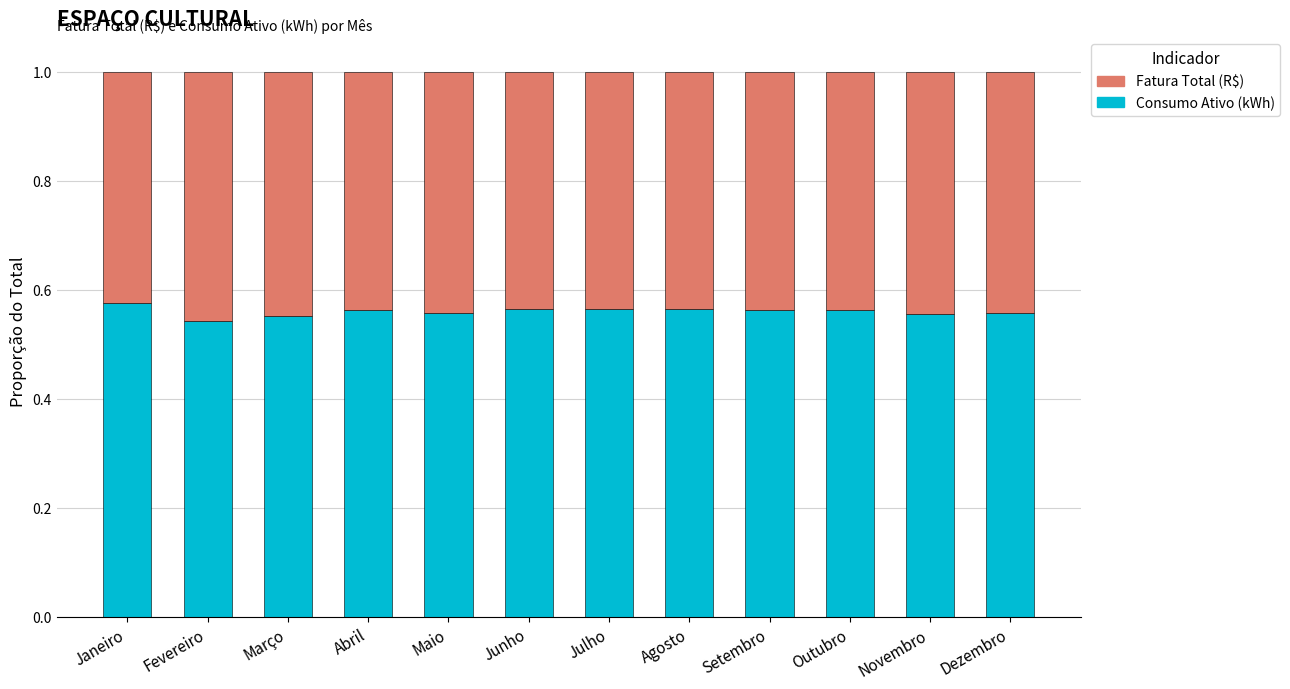

Count the Consumo Ativo (kWh) values in the range 0 to 1.

12